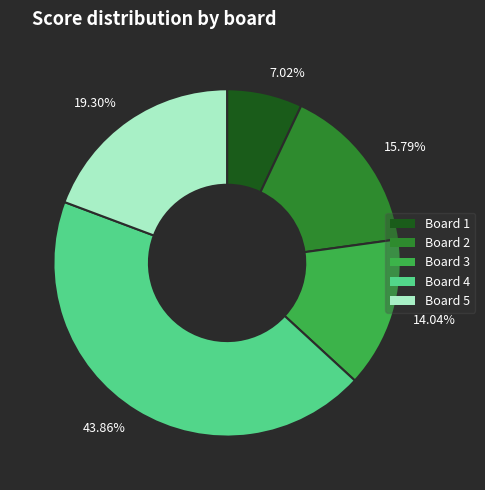

Which category has the biggest portion of the pie?

43.86%